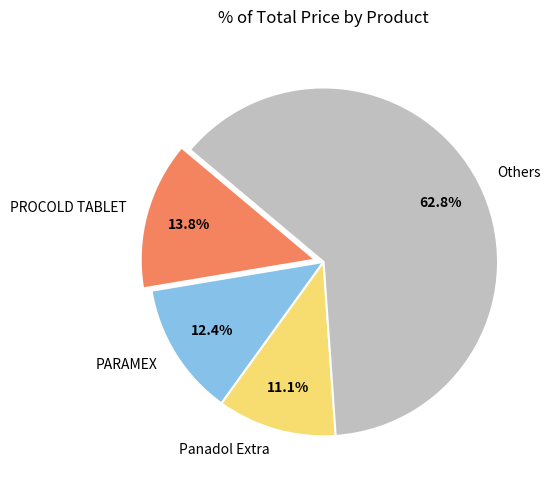

What is the ratio of the value at Others to the value at PROCOLD TABLET?

4.6